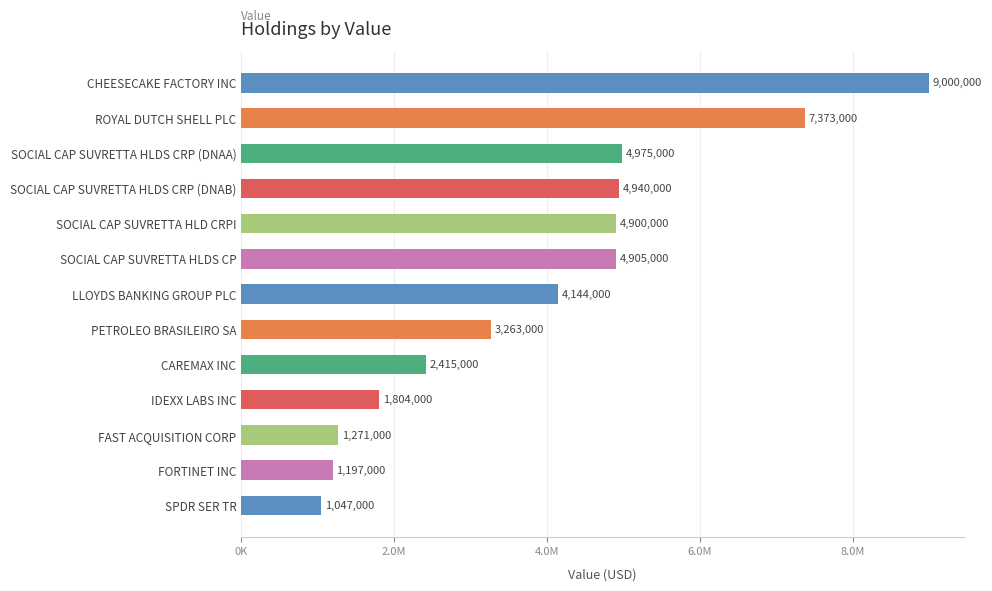

Count the number of data series in this chart.

1